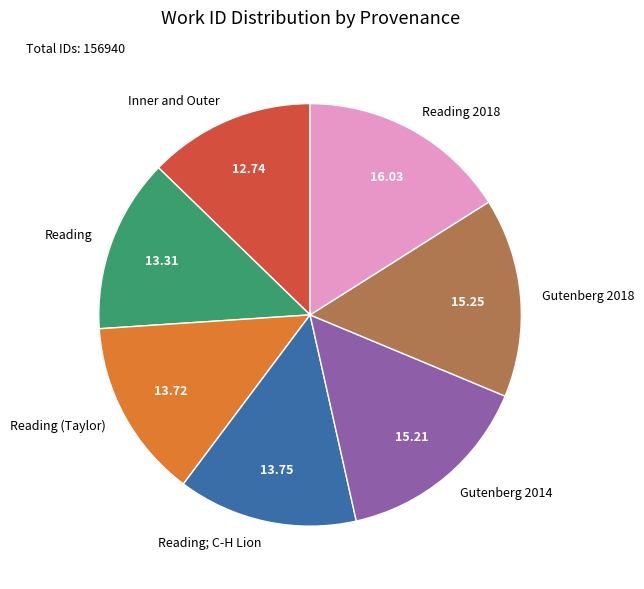

Does any single category account for the majority?

No